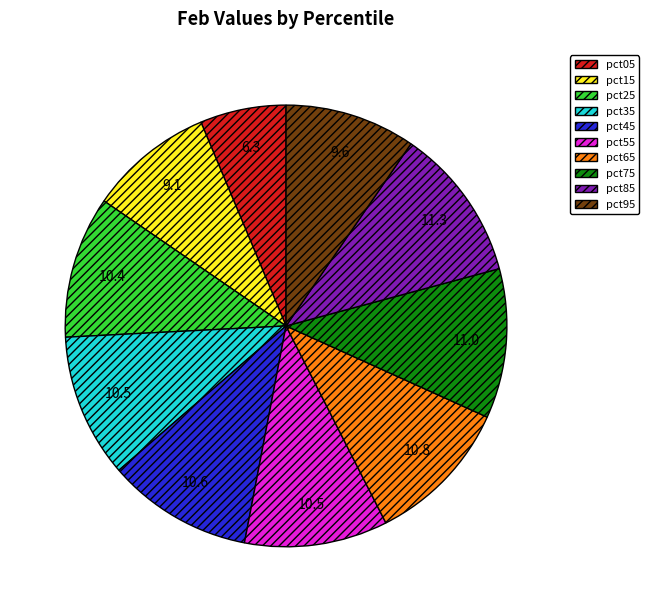

What is the smallest slice in the pie chart?

pct05